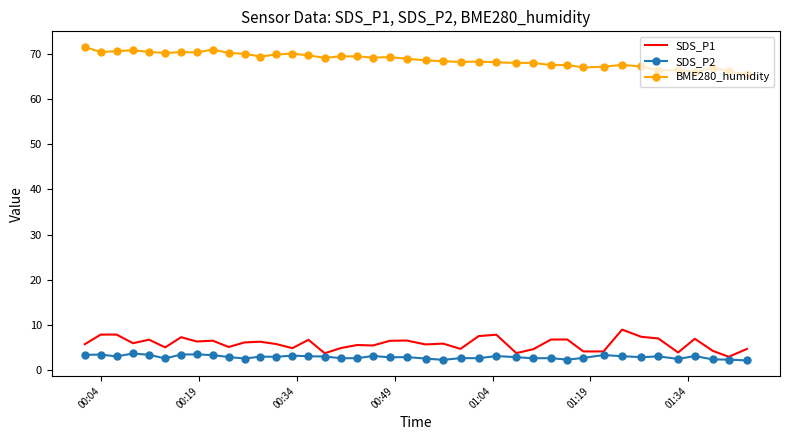

What is the maximum value for SDS_P1?

9.0